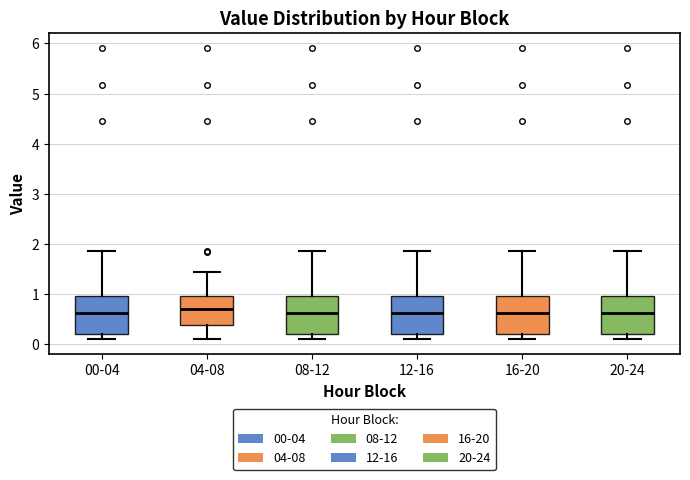

Reading left to right, transcribe this box plot: for each box, give where its median line is, the range the box spans, and where its two whiskers end, as read against the y-axis. The values are not printed on the chart, so give them approximately, as read against the axis.

00-04: median 0.6, box 0.2 to 1.0, whiskers 0.1 to 1.9
04-08: median 0.7, box 0.4 to 1.0, whiskers 0.1 to 1.5
08-12: median 0.6, box 0.2 to 1.0, whiskers 0.1 to 1.9
12-16: median 0.6, box 0.2 to 1.0, whiskers 0.1 to 1.9
16-20: median 0.6, box 0.2 to 1.0, whiskers 0.1 to 1.9
20-24: median 0.6, box 0.2 to 1.0, whiskers 0.1 to 1.9